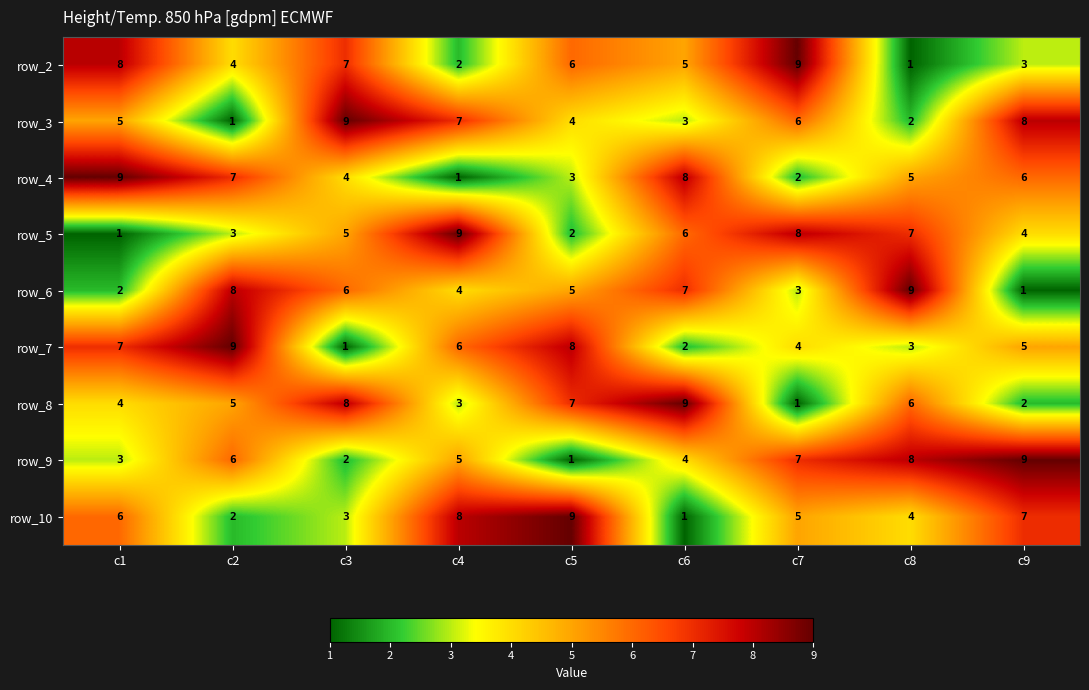

Rank the series at c3 from highest to lowest value.

row_3, row_8, row_2, row_6, row_5, row_4, row_10, row_9, row_7